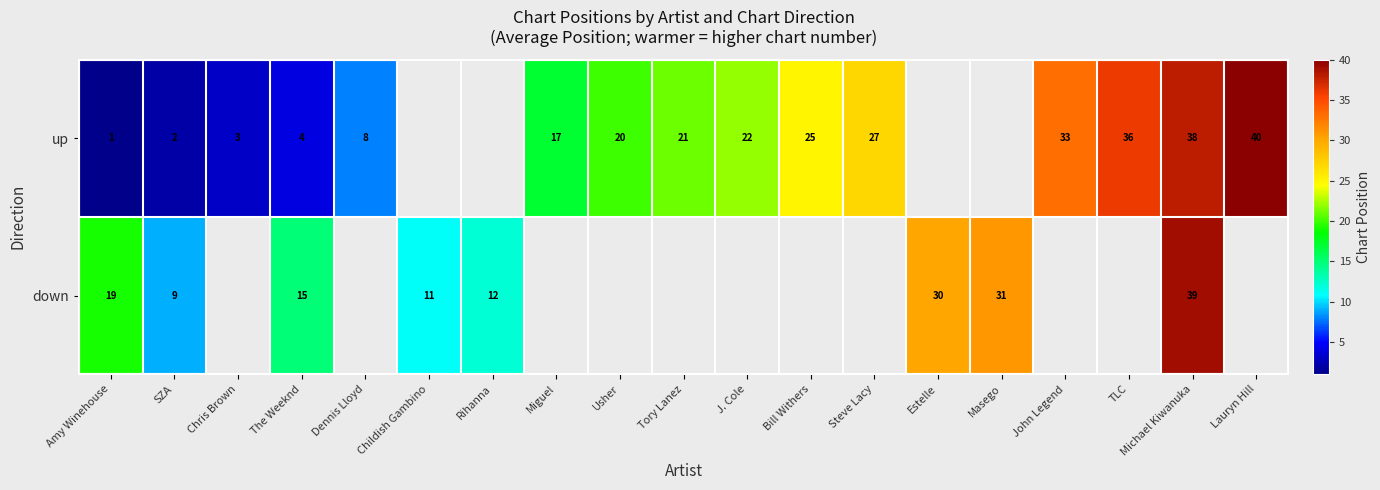

Is the value of up at Amy Winehouse greater than the value of down at Michael Kiwanuka?

No